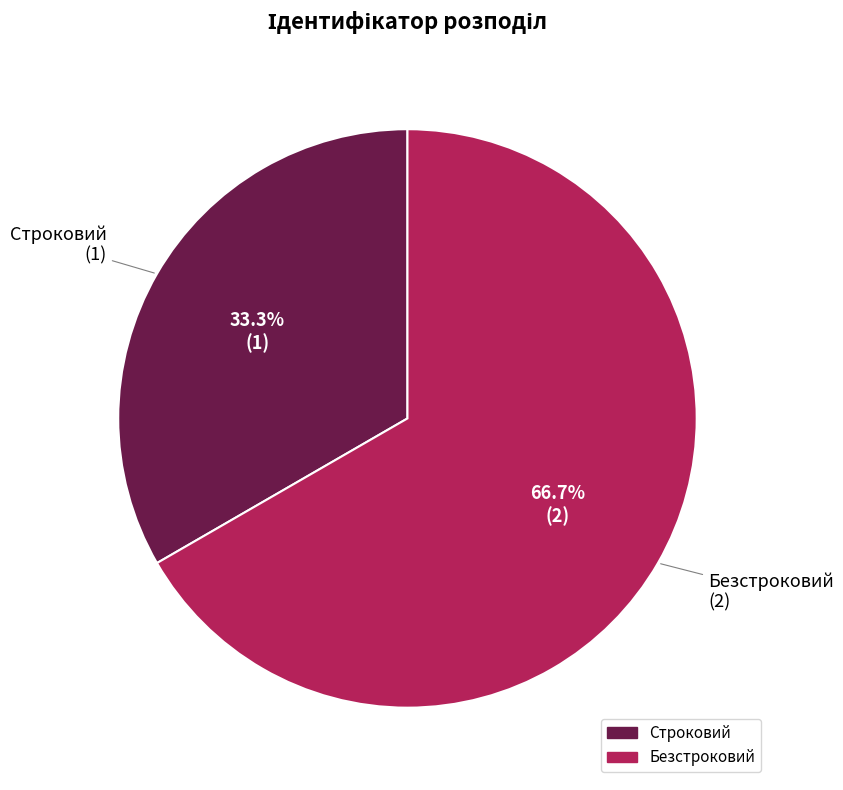

Does any single category account for the majority?

Yes